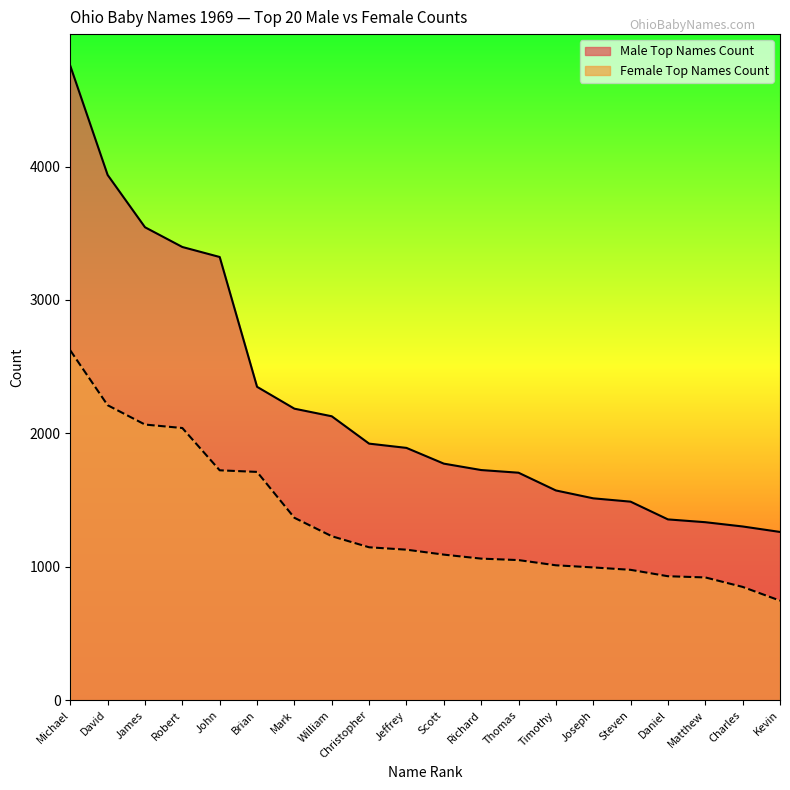

What is the difference between the maximum and second lowest values in the Male Top Names Count series?

3453